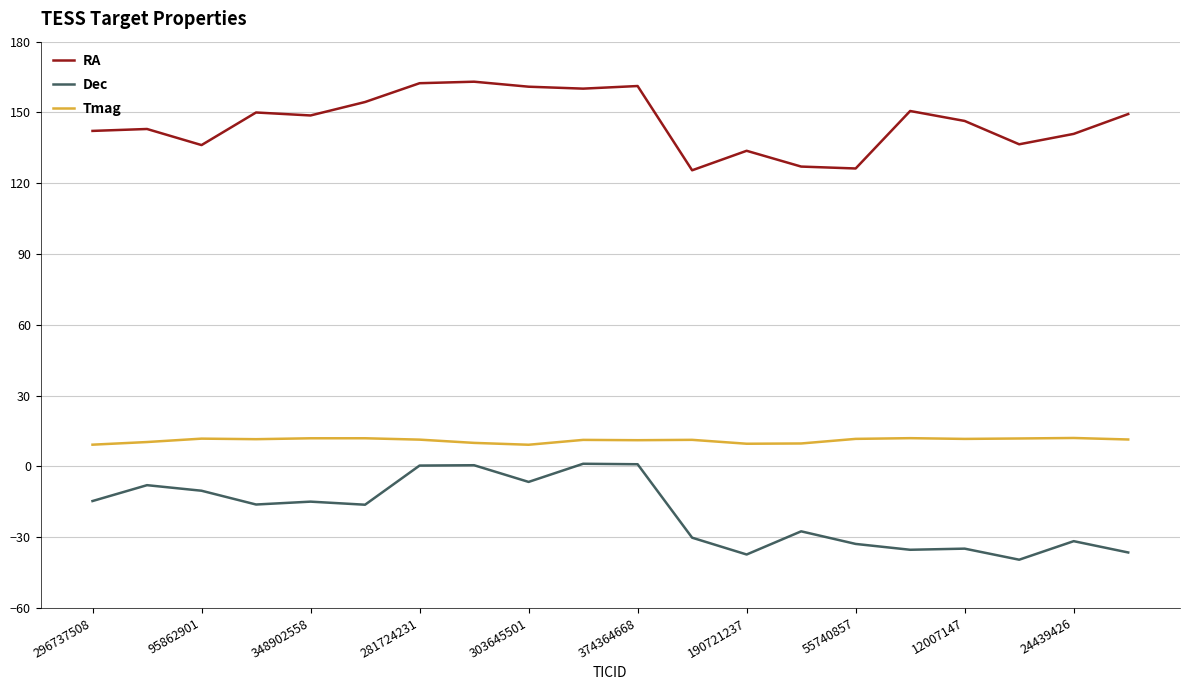

How many series are shown in this chart?

3